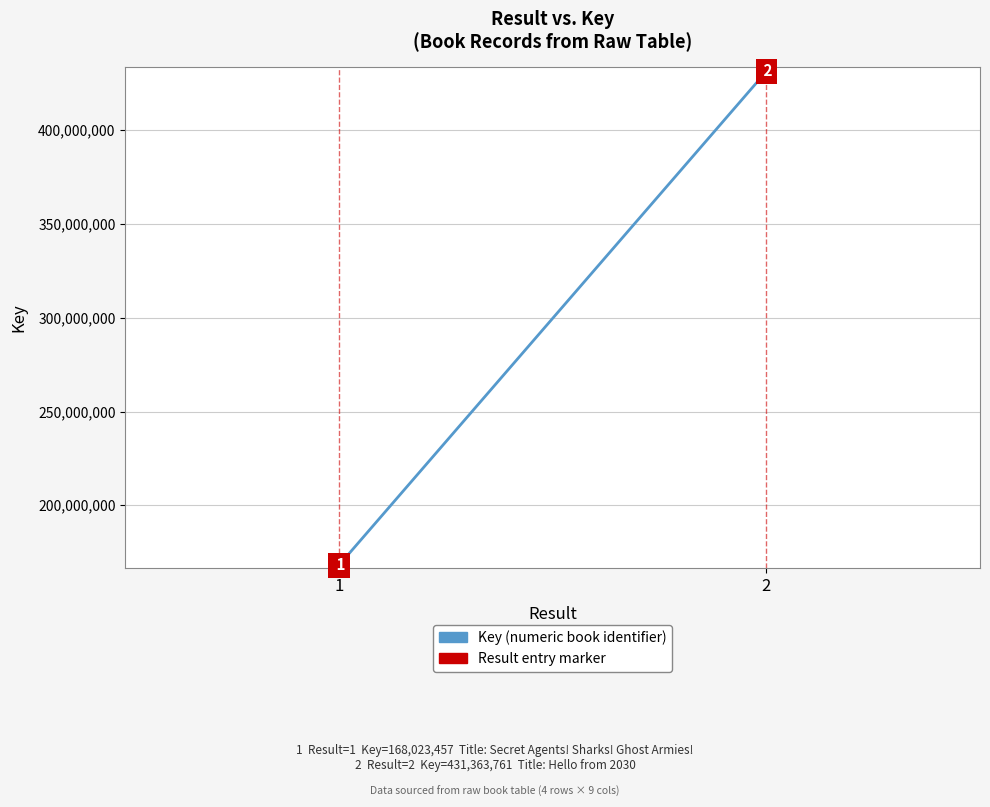

Reading right to left, list all the values displayed in this chart.

2=431363761	1=168023457